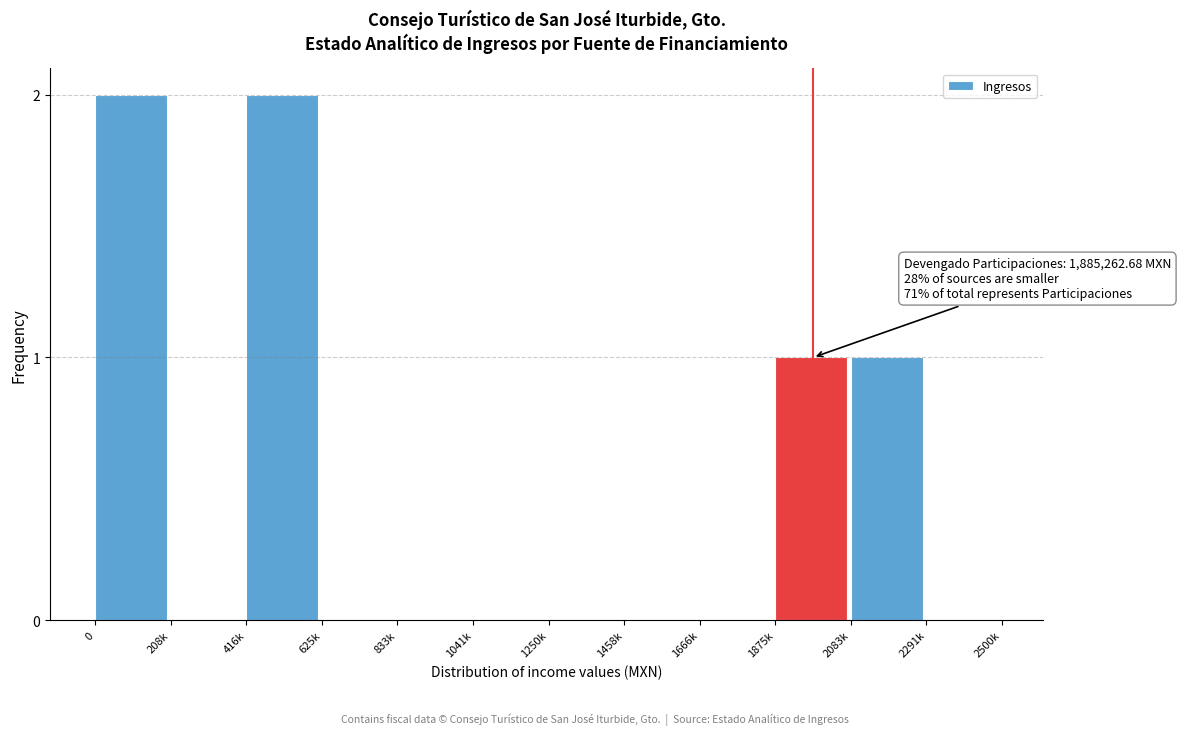

Reading left to right, list all the values displayed in this chart.

0=2	208k=0	416k=2	625k=0	833k=0	1041k=0	1250k=0	1458k=0	1666k=0	1875k=1	2083k=1	2291k=0